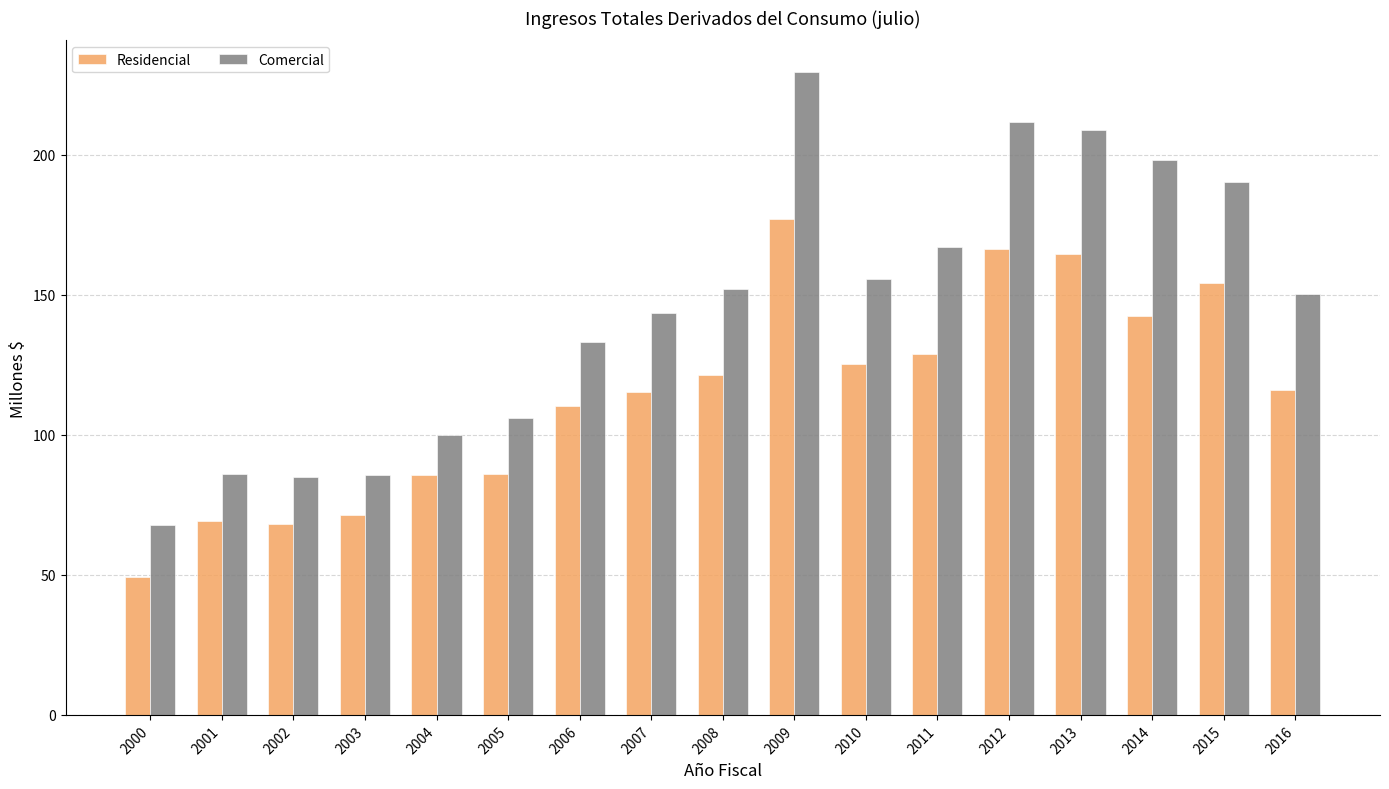

Is it true that Comercial equals 313.0 at 2015?

False